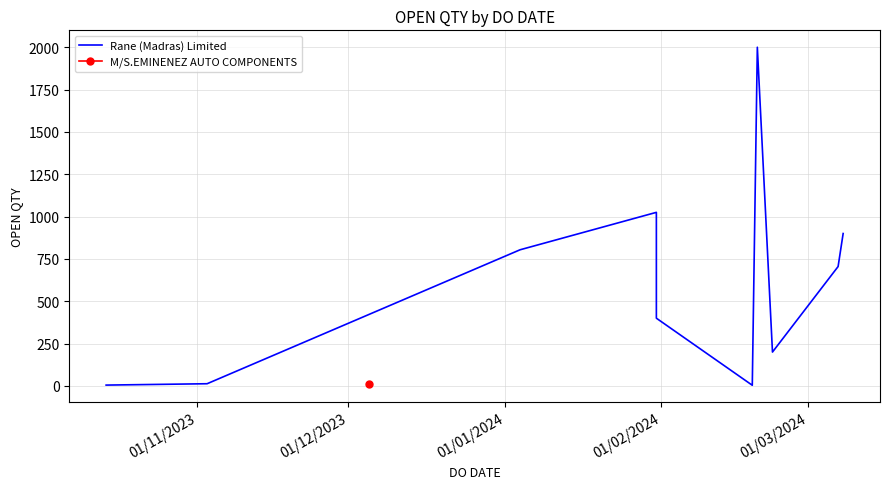

What is the value of the 8th point from the left?

2000